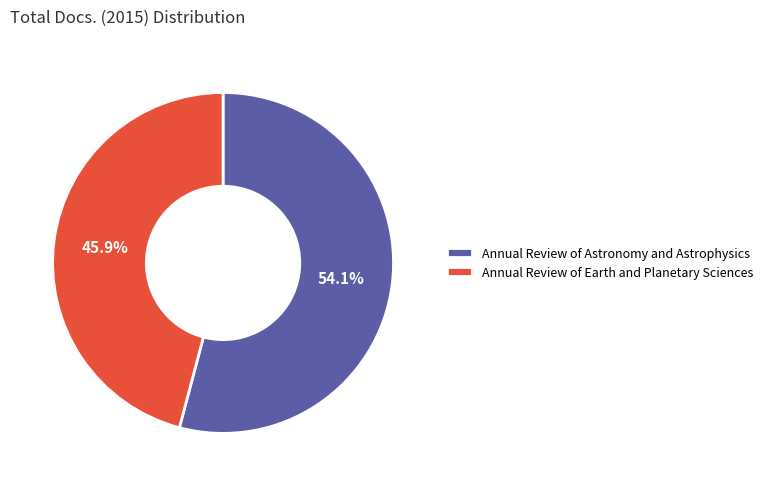

Which slice is the largest?

Annual Review of Astronomy and Astrophysics